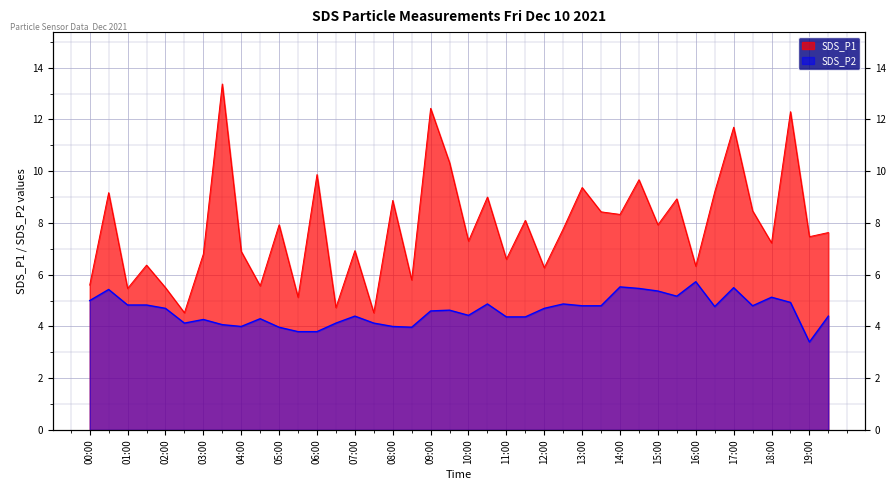

Between 01:30 and 04:30, which is larger?

01:30